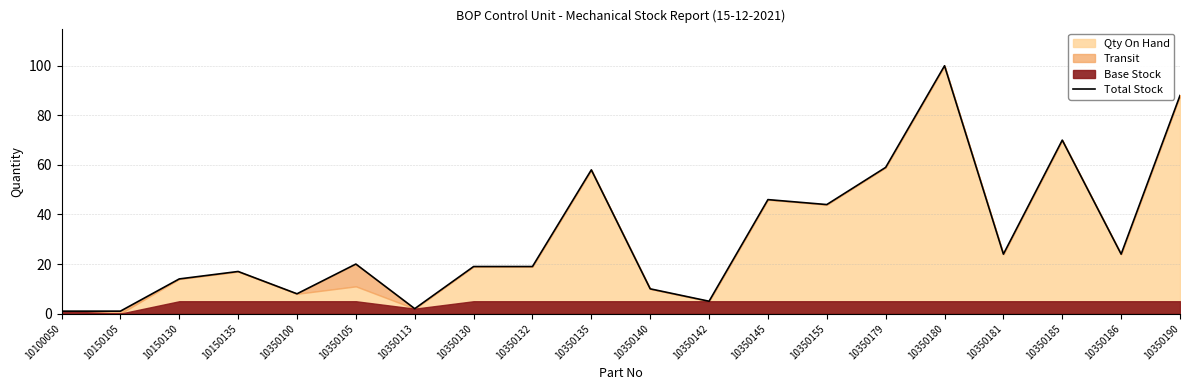

List the labels in order of value, largest first.

10350180, 10350190, 10350185, 10350179, 10350135, 10350145, 10350155, 10350181, 10350186, 10350105, 10350130, 10350132, 10150135, 10150130, 10350140, 10350100, 10350142, 10350113, 10100050, 10150105